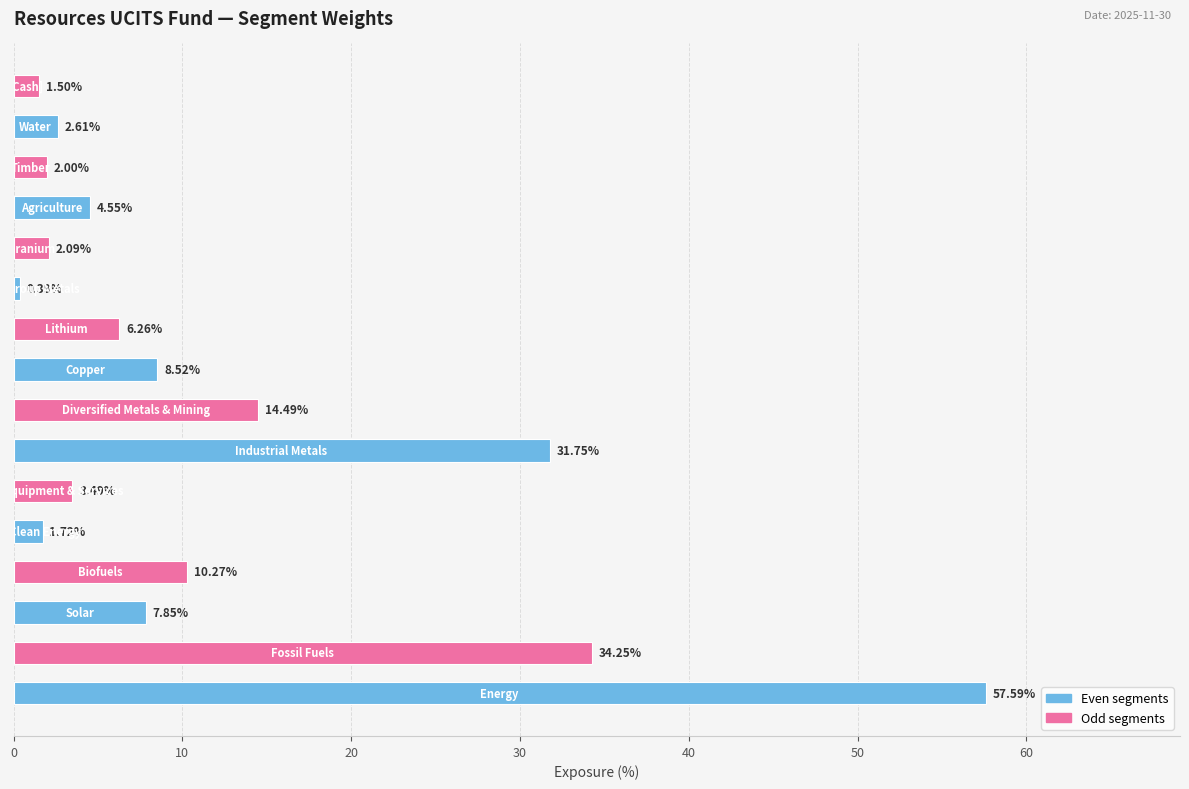

How many bars are there in total?

16